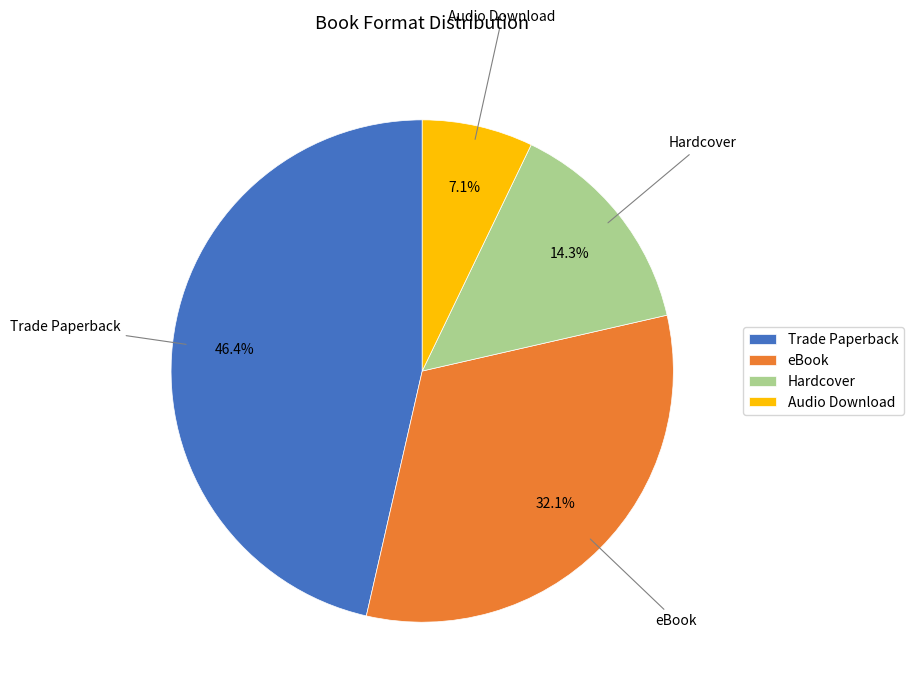

Combined, do Audio Download and Hardcover account for over 50%?

No